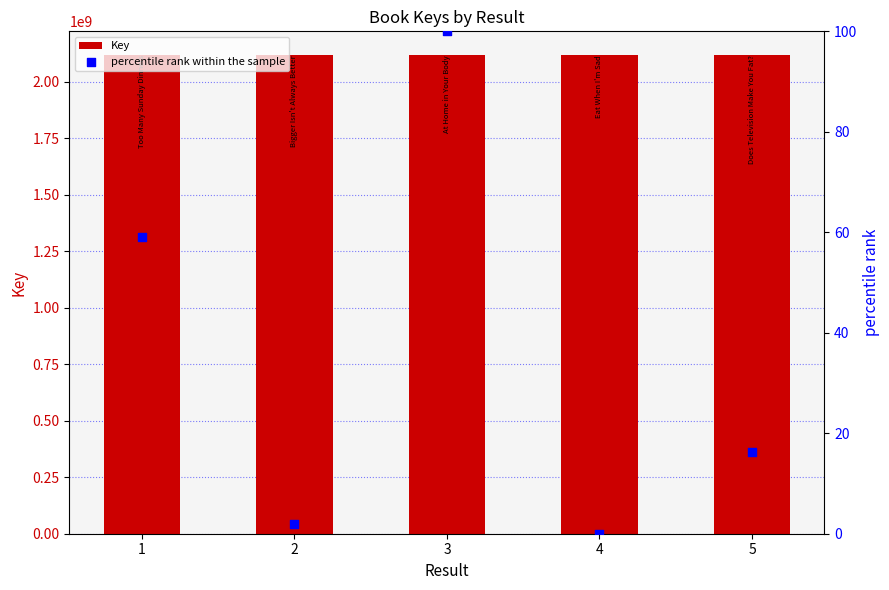

At how many categories does at least one series exceed 1436475362?

5